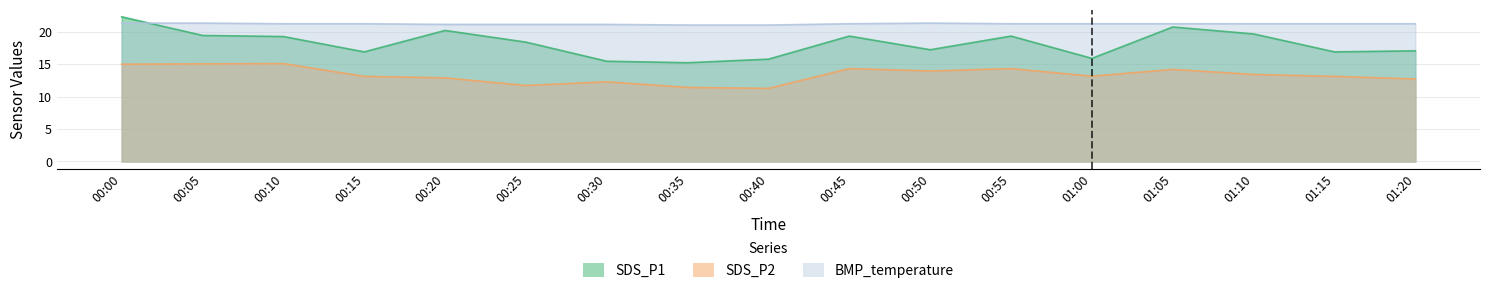

Reading left to right, transcribe all the data shown in this chart.

SDS_P1: 22.3	19.4	19.2	16.9	20.2	18.4	15.4	15.2	15.8	19.3	17.2	19.3	15.9	20.7	19.6	16.9	17.0
SDS_P2: 15.0	15.0	15.1	13.1	12.9	11.7	12.3	11.4	11.2	14.3	13.9	14.3	13.1	14.2	13.4	13.1	12.7
BMP_temperature: 21.3	21.3	21.2	21.2	21.1	21.1	21.1	21.0	21.0	21.2	21.3	21.2	21.2	21.2	21.2	21.2	21.2